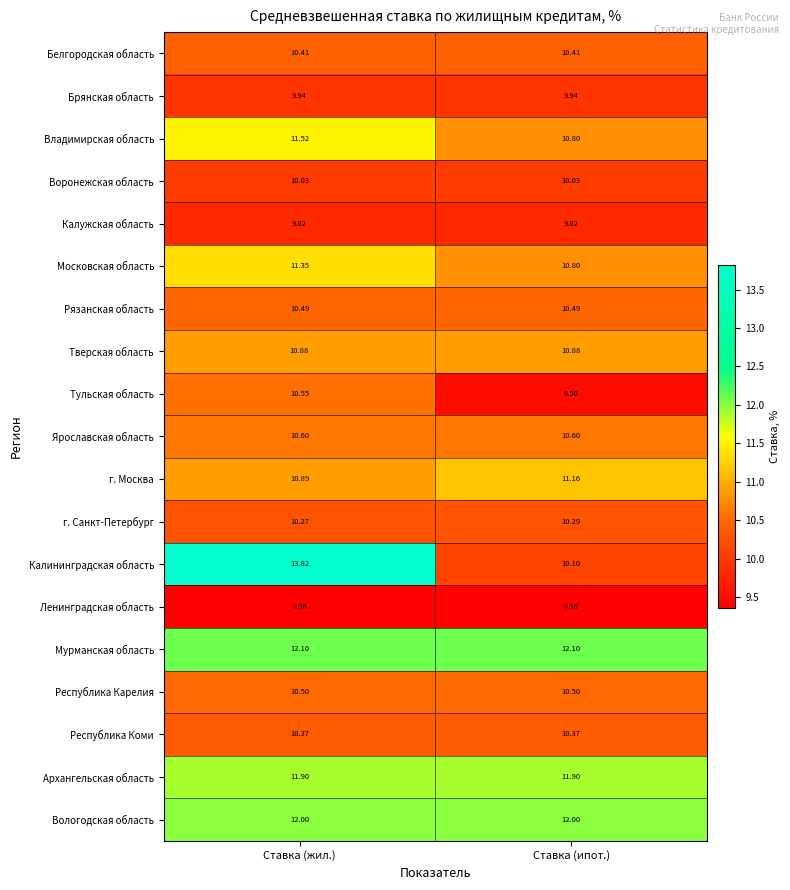

Which series has the largest total across all categories?

Мурманская область